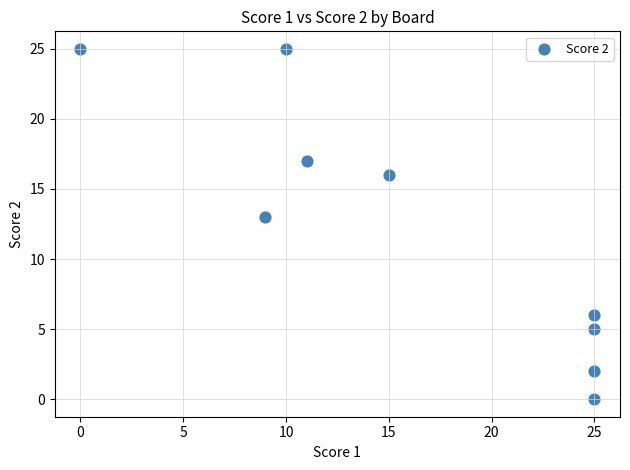

What Y value in the scatter plot is closest to 12?

13